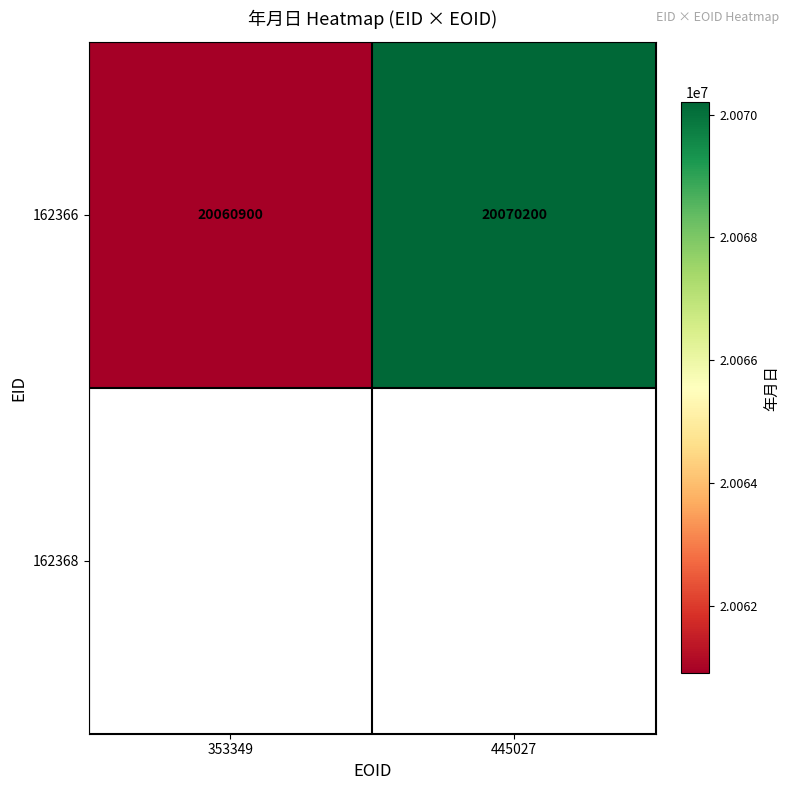

Between 445027 and 353349, which is larger?

445027